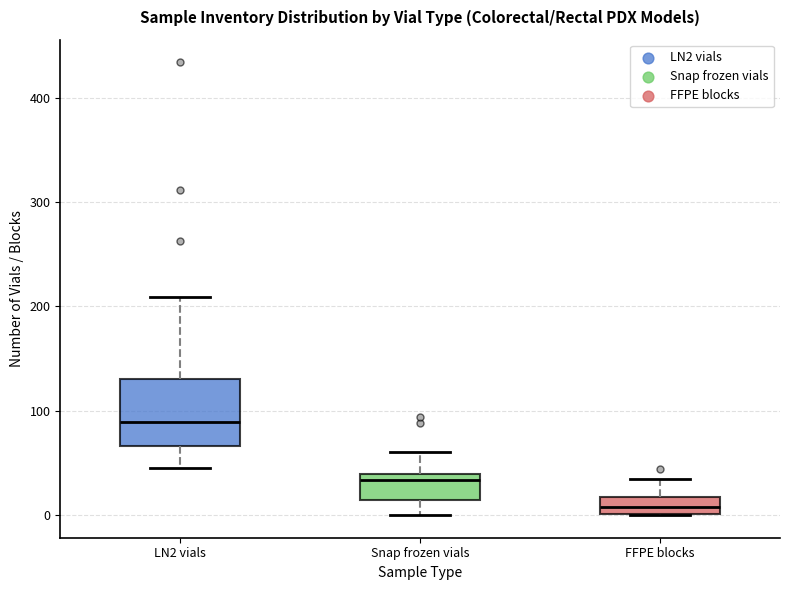

Reading left to right, transcribe this box plot: for each box, give where its median line is, the range the box spans, and where its two whiskers end, as read against the y-axis. The values are not printed on the chart, so give them approximately, as read against the axis.

LN2 vials: median 90, box 70 to 130, whiskers 50 to 210
Snap frozen vials: median 30, box 10 to 40, whiskers 0 to 60
FFPE blocks: median 10, box 0 to 20, whiskers 0 to 40